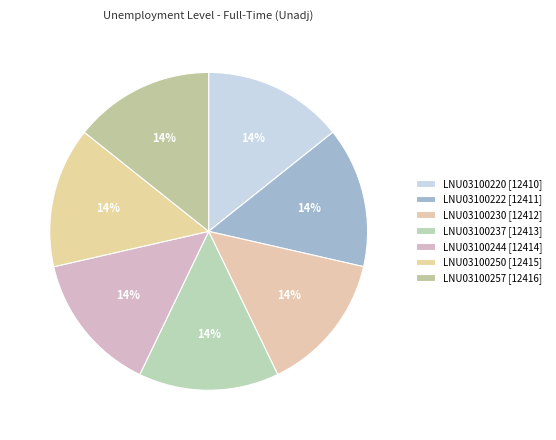

What percentage is NOT represented by LNU03100230 [12412]?

85.7%